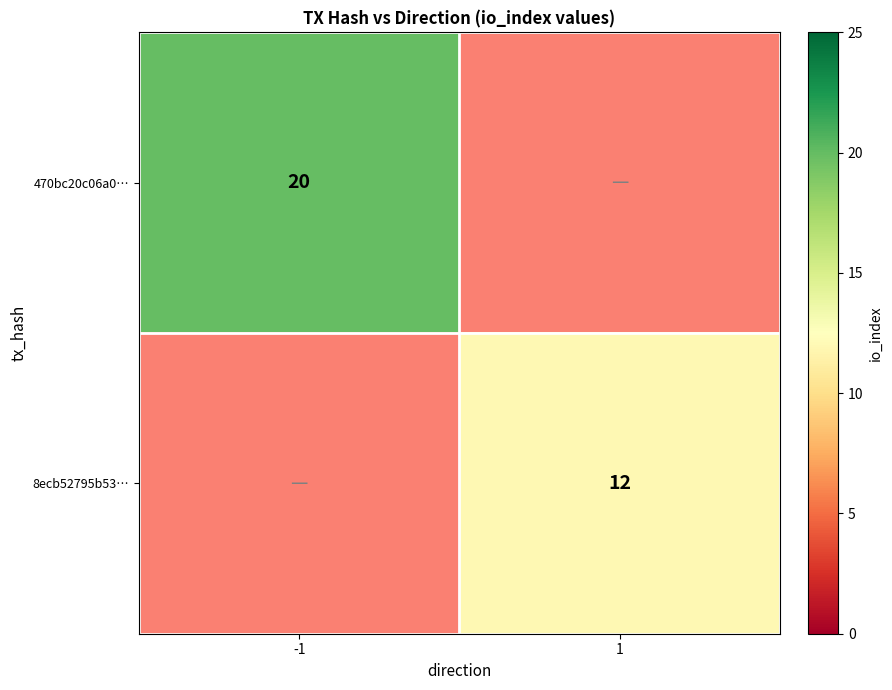

How many series are shown in this chart?

2